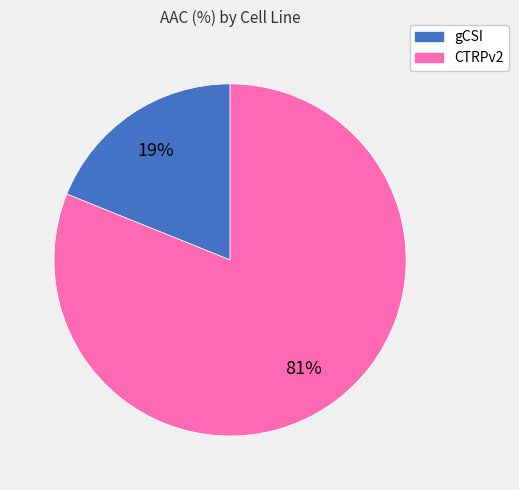

Do CTRPv2 and gCSI together represent more than half of the pie?

Yes